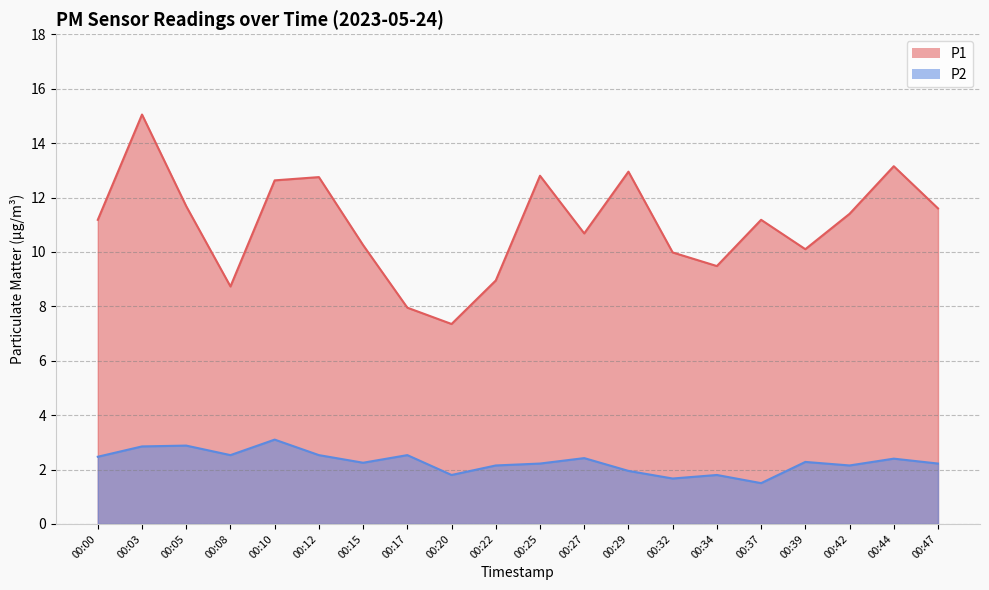

What is the difference between the P2 values at 00:03 and 00:25?

0.6